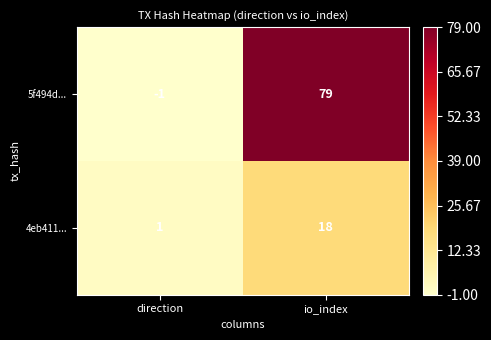

True or false: 5f494d... has a value of 79 at io_index.

True